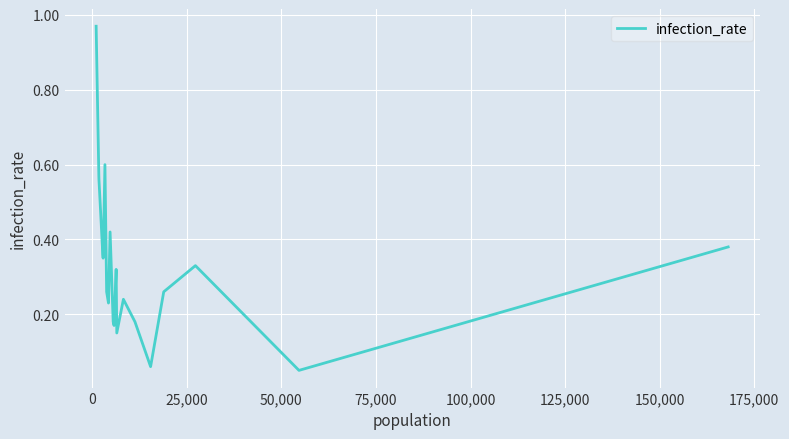

What is the difference between the maximum and minimum values?

0.9